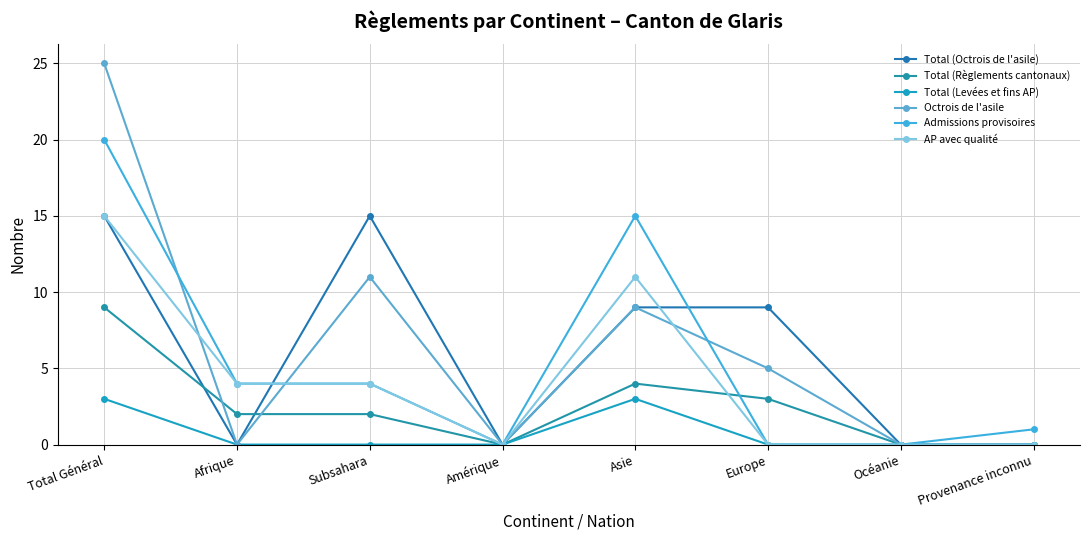

Which series ends up on top after the final intersection of AP avec qualité and Total (Règlements cantonaux)?

Total (Règlements cantonaux)